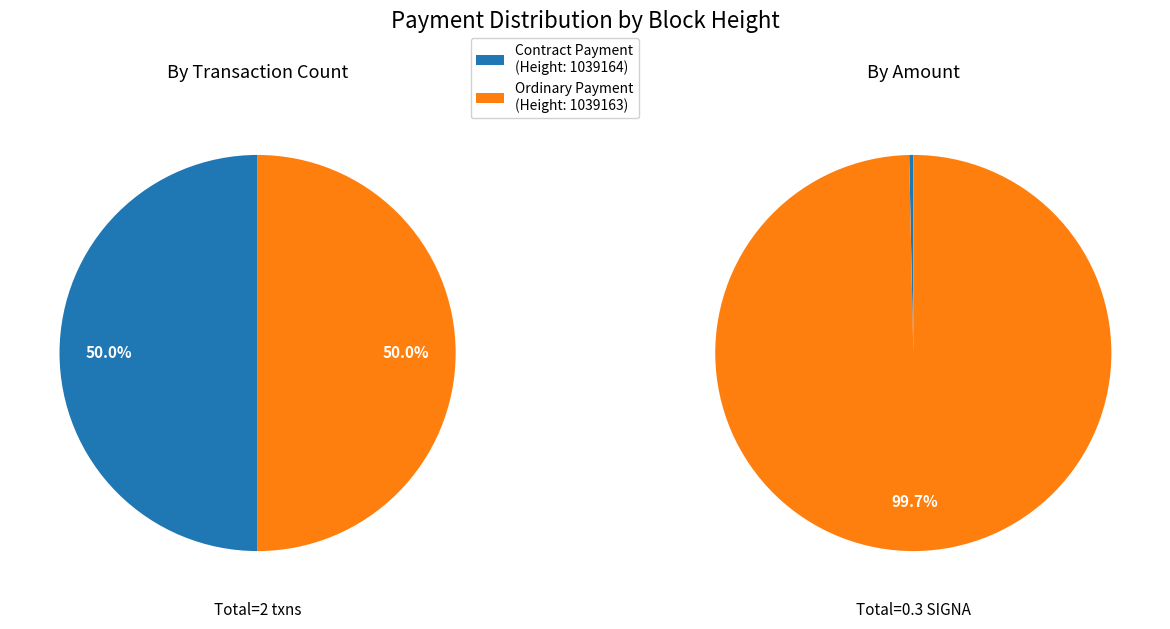

Between 1039164 and 1039163, which is larger?

1039163